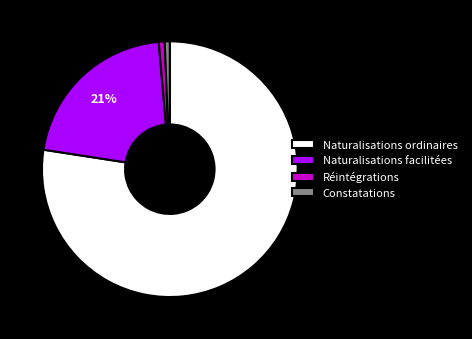

To the nearest percent, what portion does Naturalisations facilitées represent?

21%